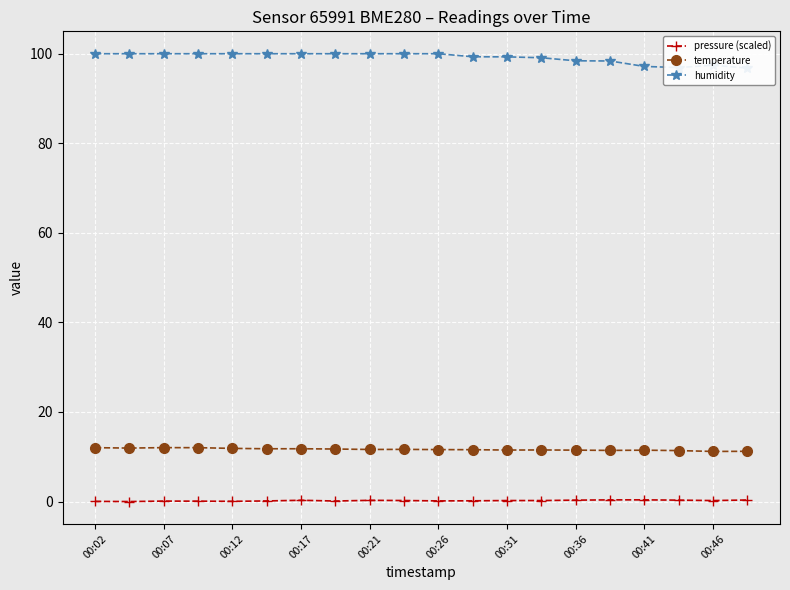

What is the difference between the maximum and minimum values in the temperature series?

0.8